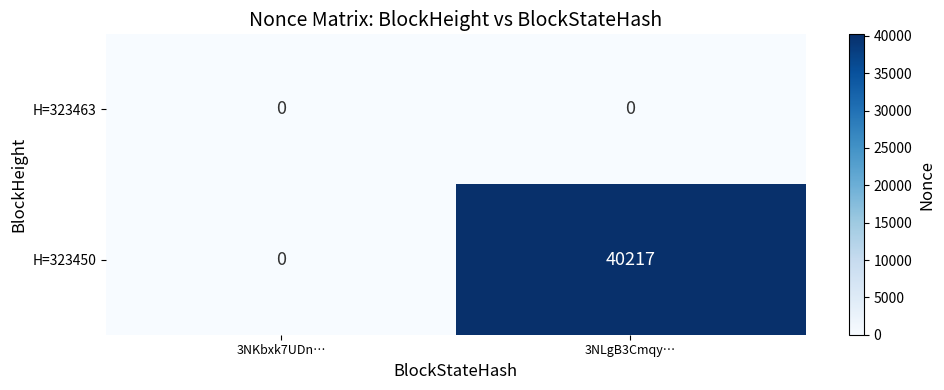

What is the sum of all H=323450 values?

40217